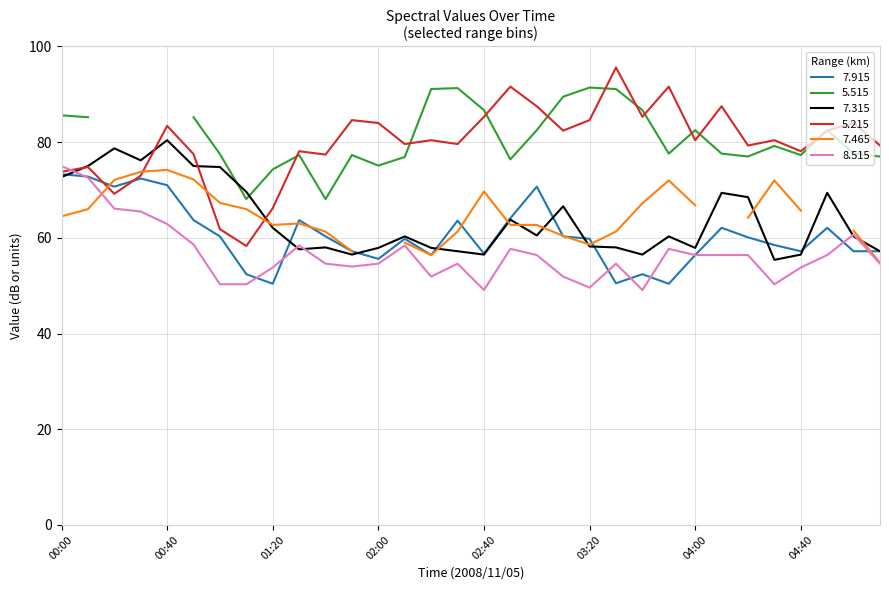

Is it true that 8.515 equals 26.4 at 02:00?

False